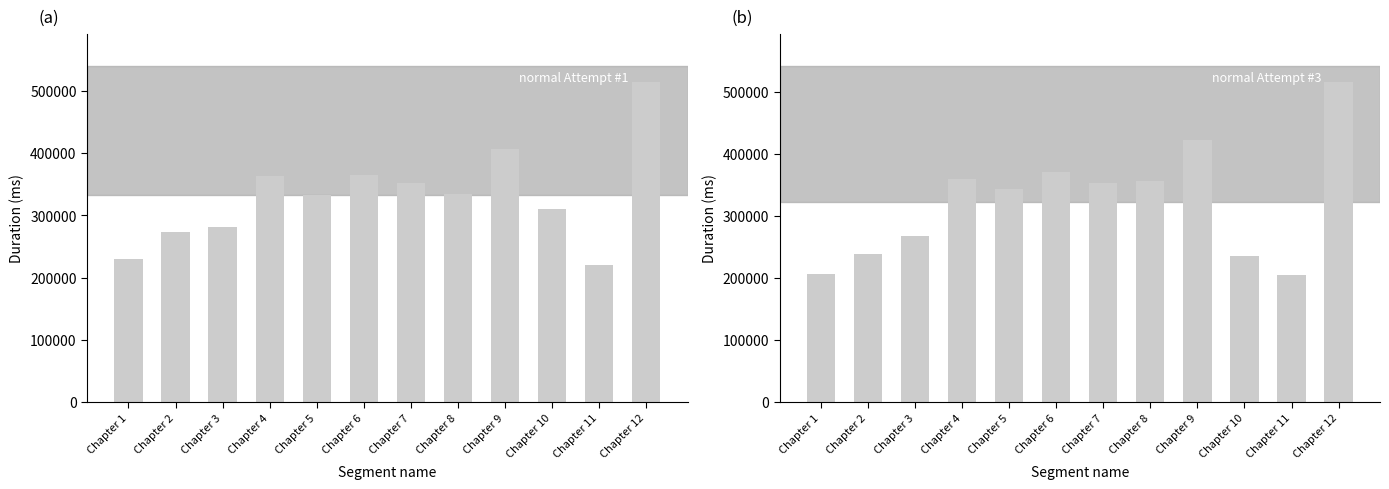

What is the value of the Attempt #1's Duration (ms) bar at the 6th from the left?

365000